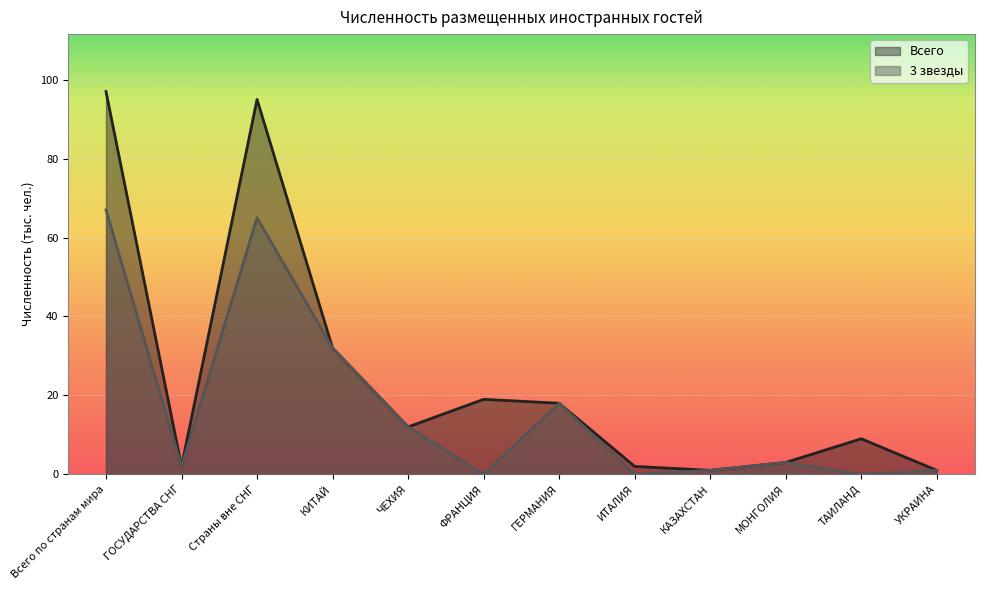

How many lines are shown in the chart?

2